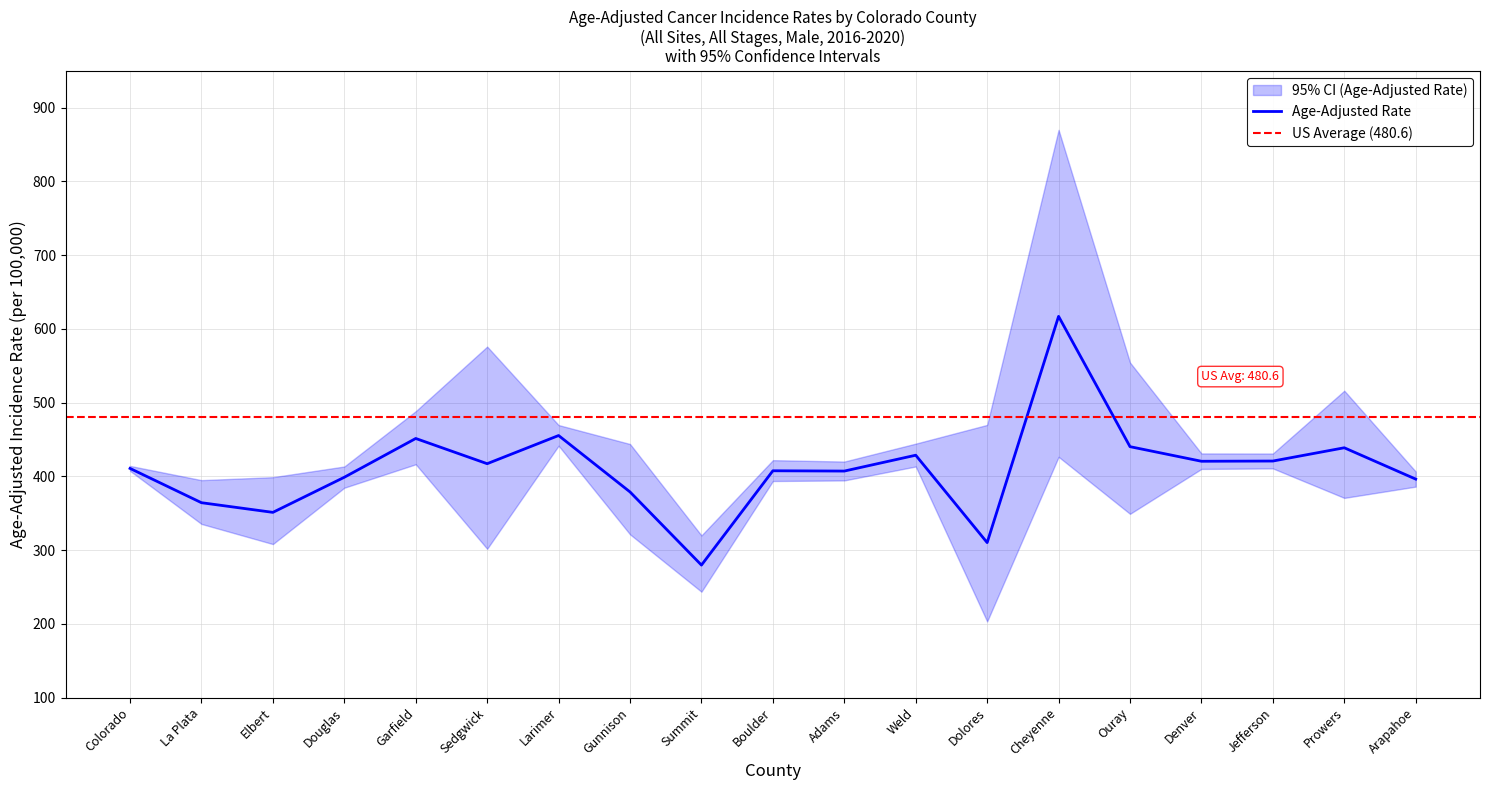

What is the difference between the second highest and minimum values in the Age-Adjusted Rate series?

175.7